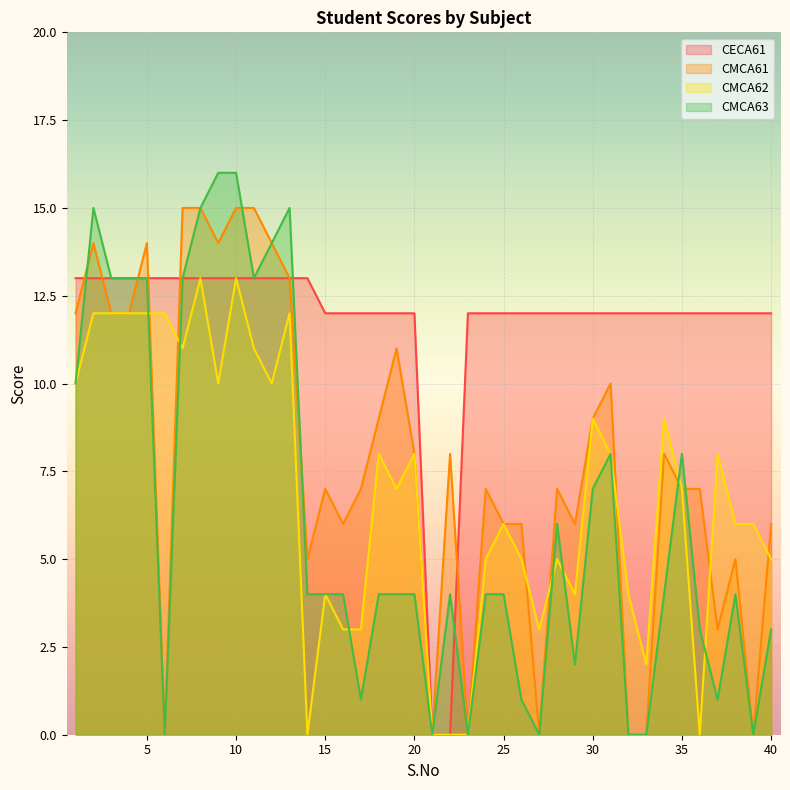

What is the difference between the maximum and second lowest values in the CMCA62 series?

13